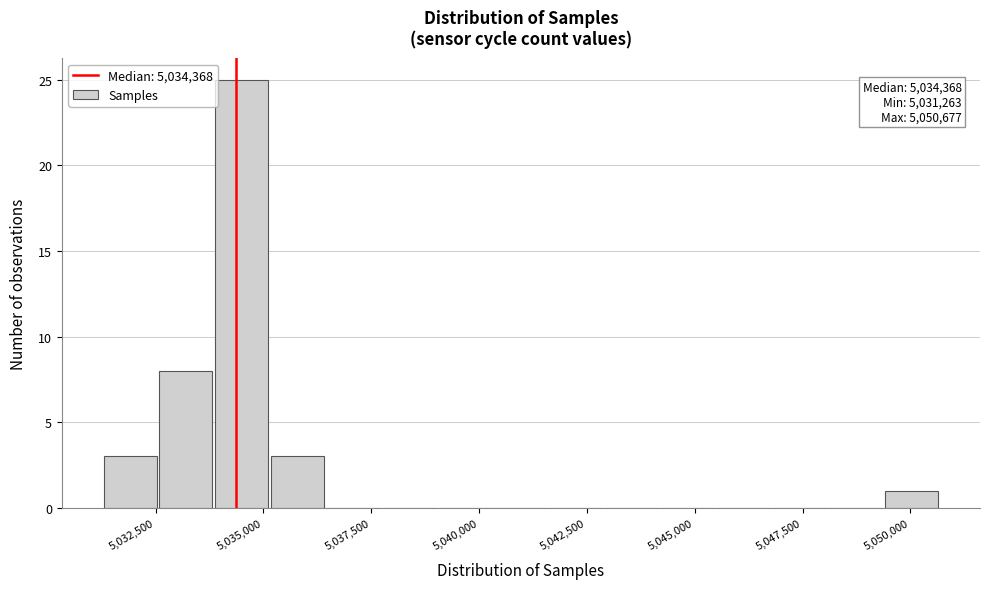

Read against the x-axis, roughly where is the centre of the tallest bar?

5034500